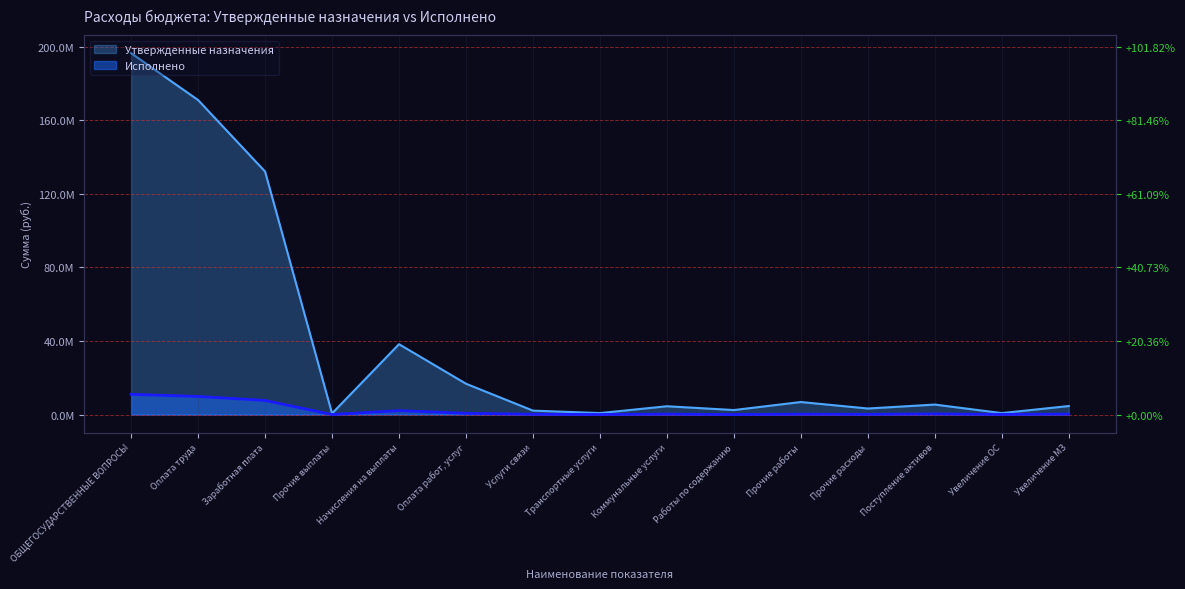

Is the value of Утвержденные назначения at Оплата работ, услуг greater than the value of Исполнено at Прочие выплаты?

Yes